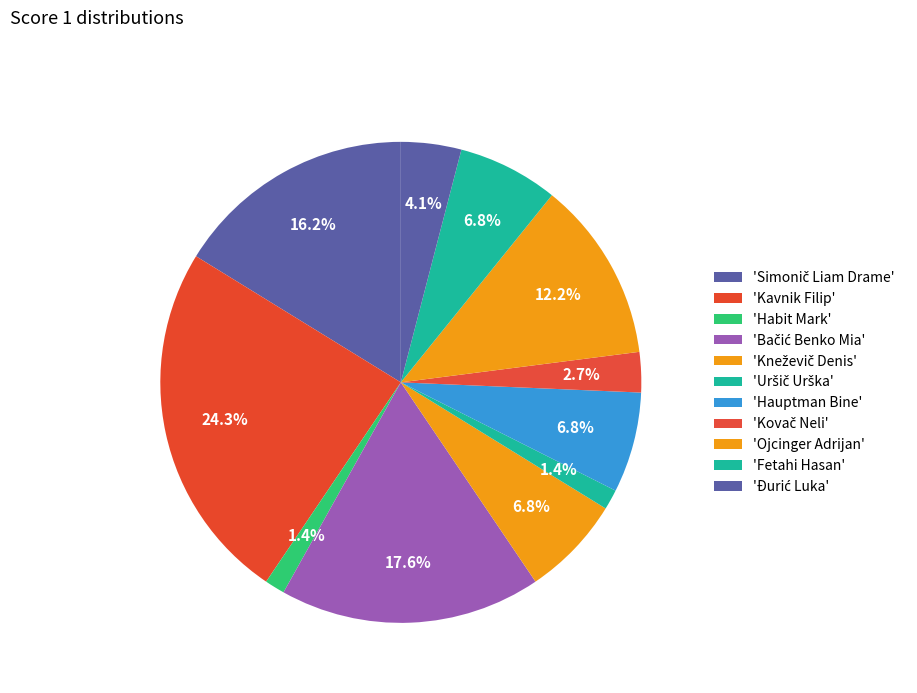

Count the number of slices in the pie.

11